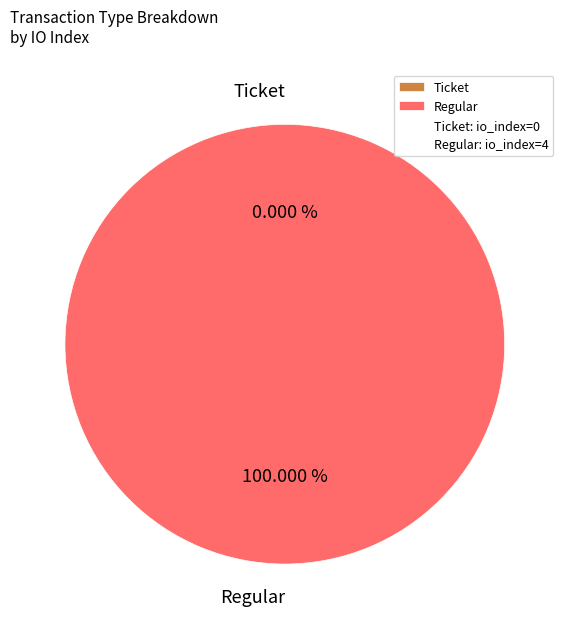

How many segments does this pie chart have?

2